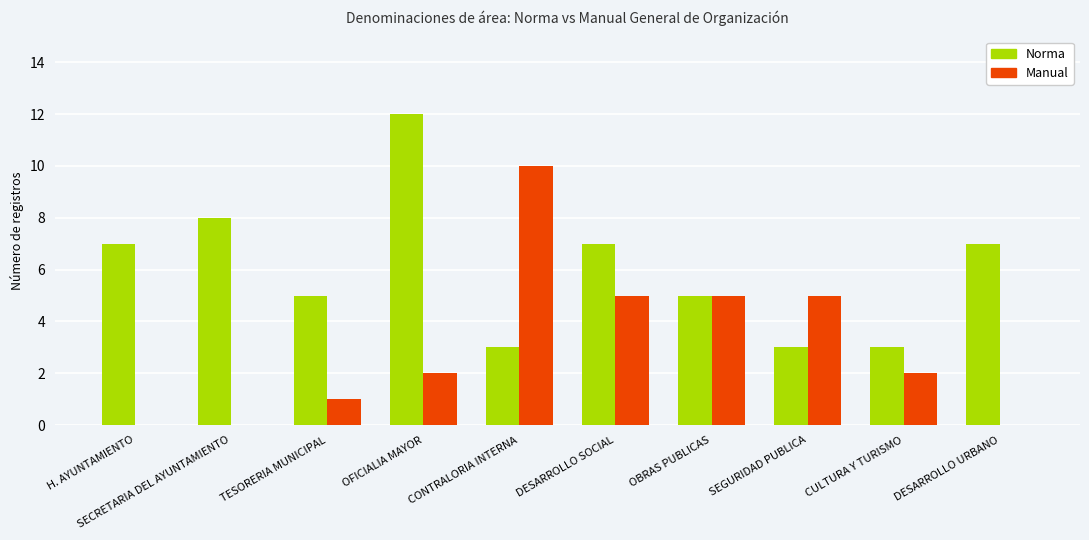

What is the highest value of the Norma series?

12